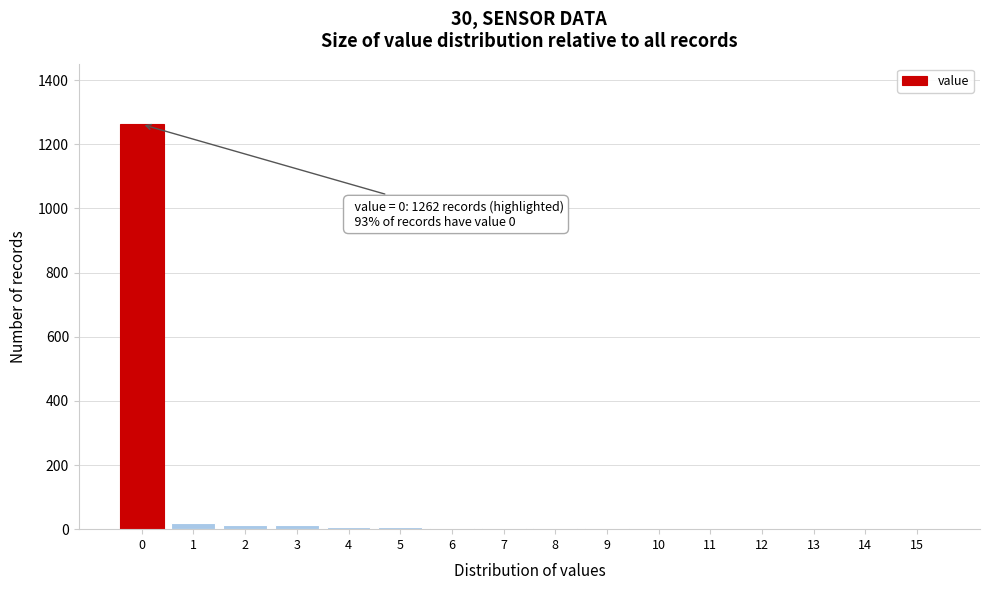

What is the maximum value shown in the chart?

1262